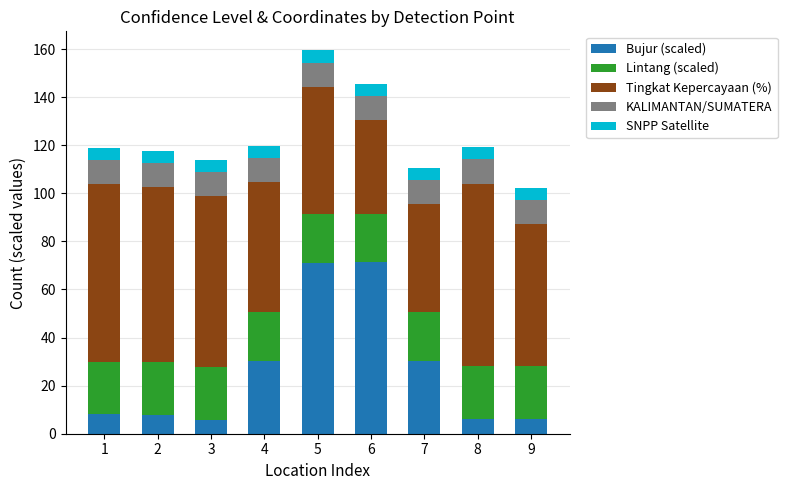

What is the highest value of the Bujur (scaled) series?

71.2